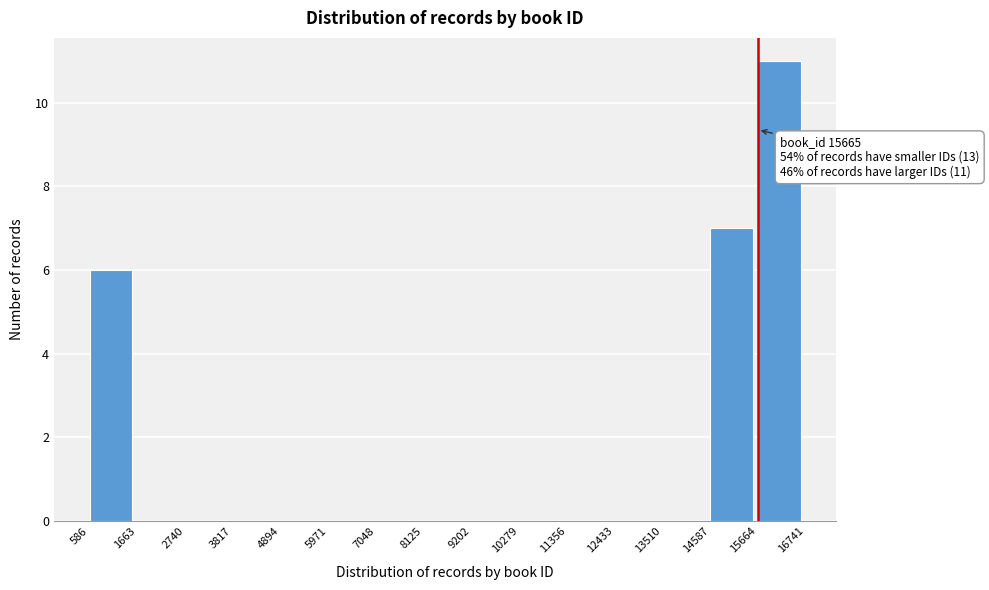

Over which range of the x-axis is the bar tallest?

15664 to 16741